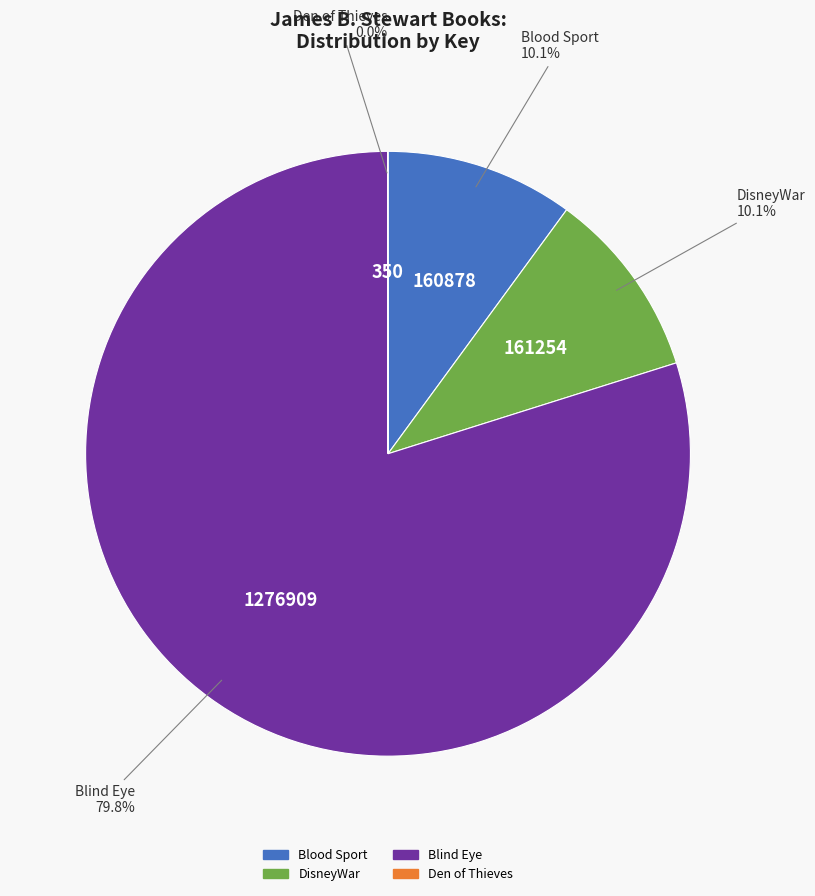

Which slice is the largest?

Blind Eye